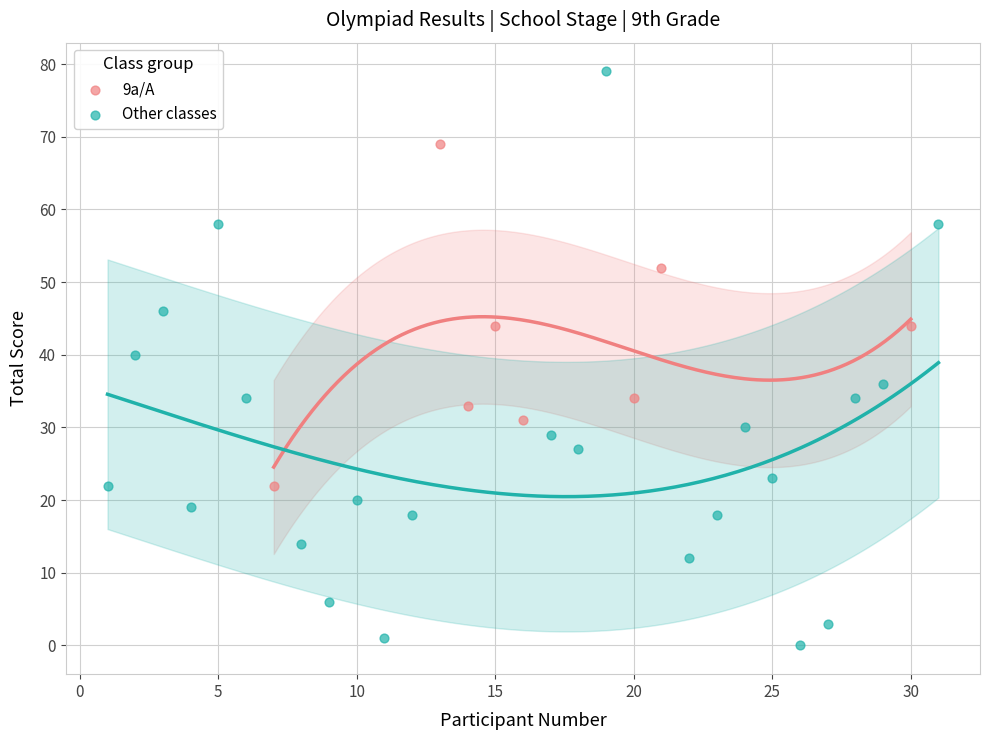

Which series contains the highest Y value?

Other classes